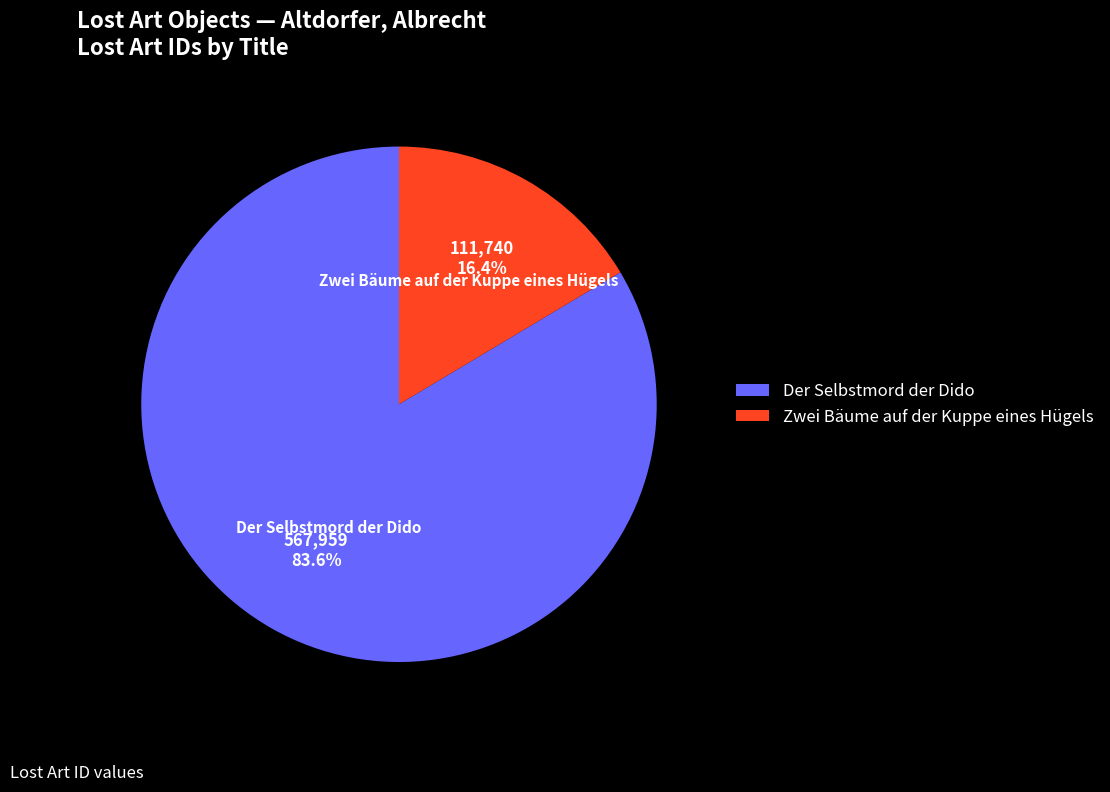

How many slices are in this pie chart?

2